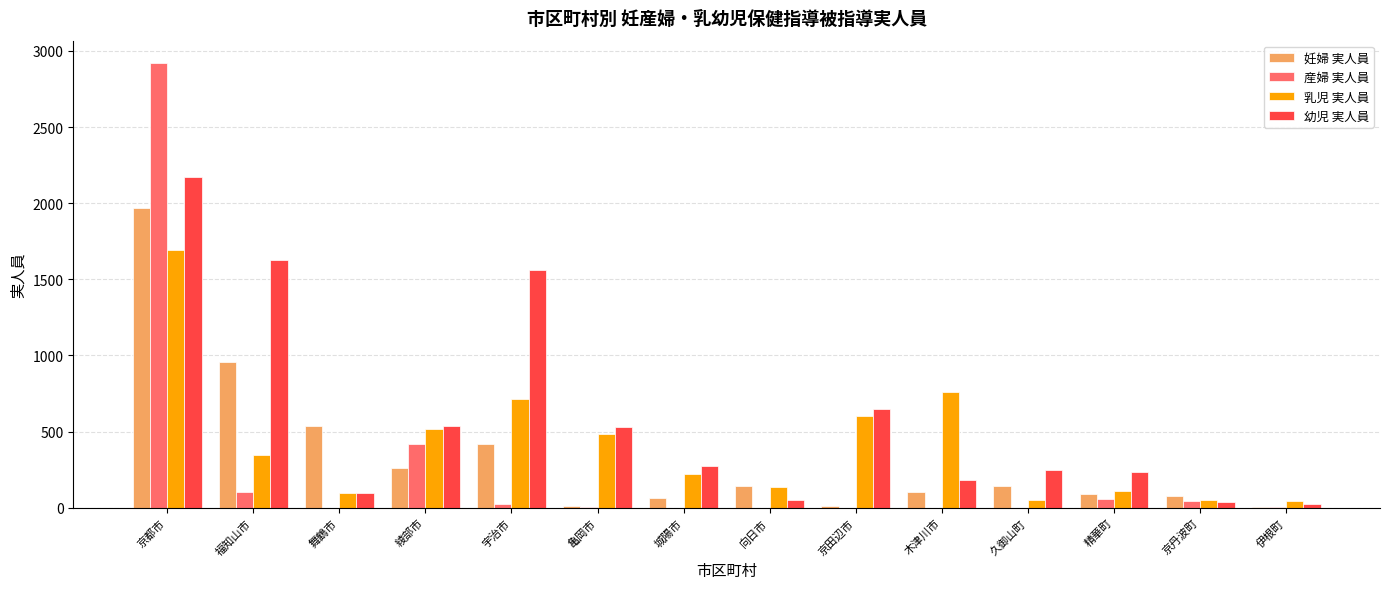

Which series changed the most between 舞鶴市 and 伊根町?

妊婦 実人員